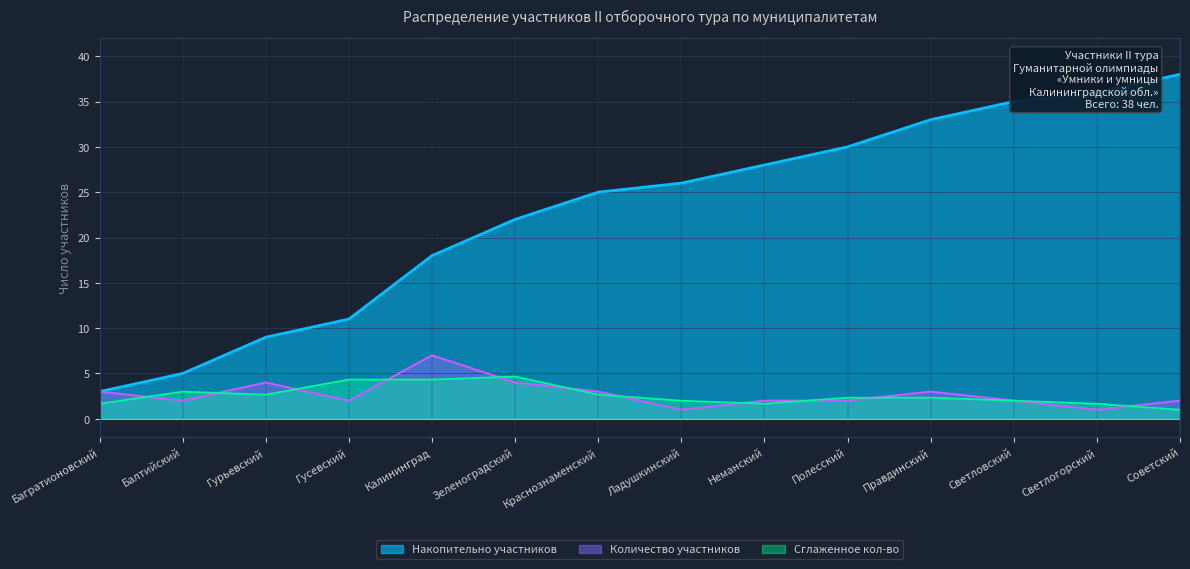

List the labels in order of Накопительно участников value, largest first.

Советский, Светлогорский, Светловский, Правдинский, Полесский, Неманский, Ладушкинский, Краснознаменский, Зеленоградский, Калининград, Гусевский, Гурьевский, Балтийский, Багратионовский